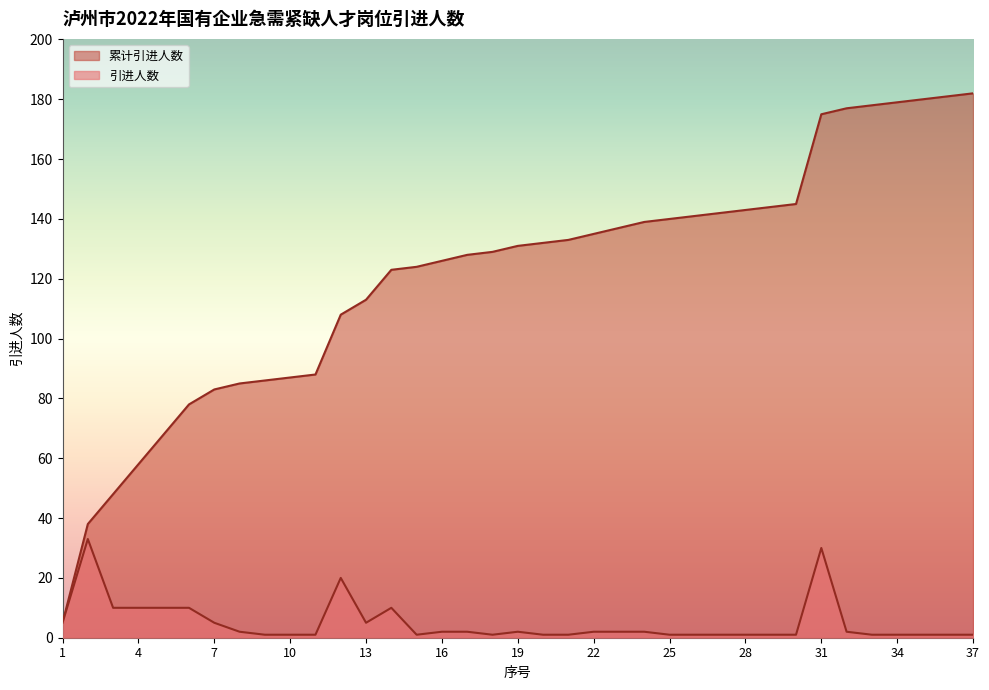

How many series are shown in this chart?

2